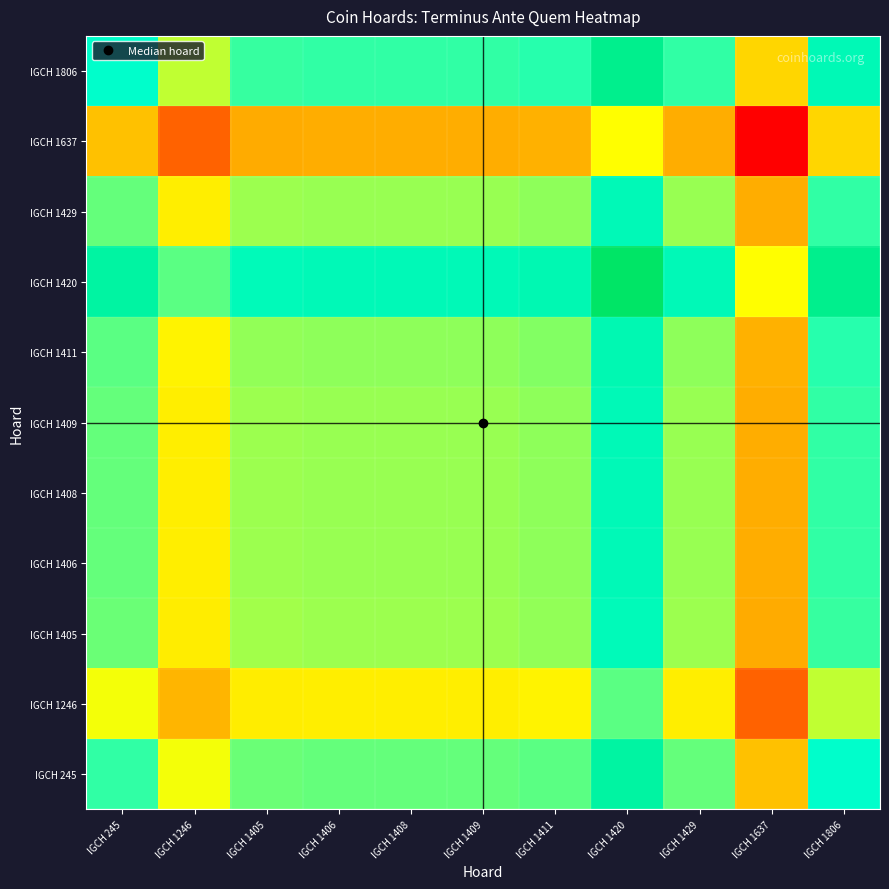

How many categories are shown in the chart?

11